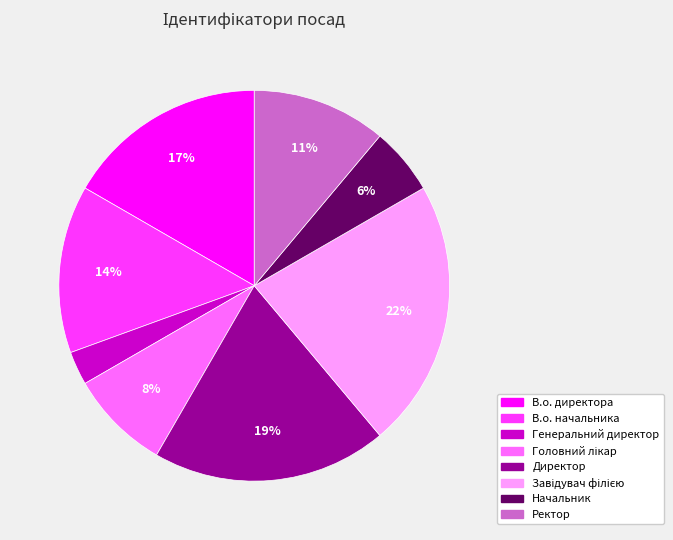

Is Генеральний директор the majority of the pie?

No